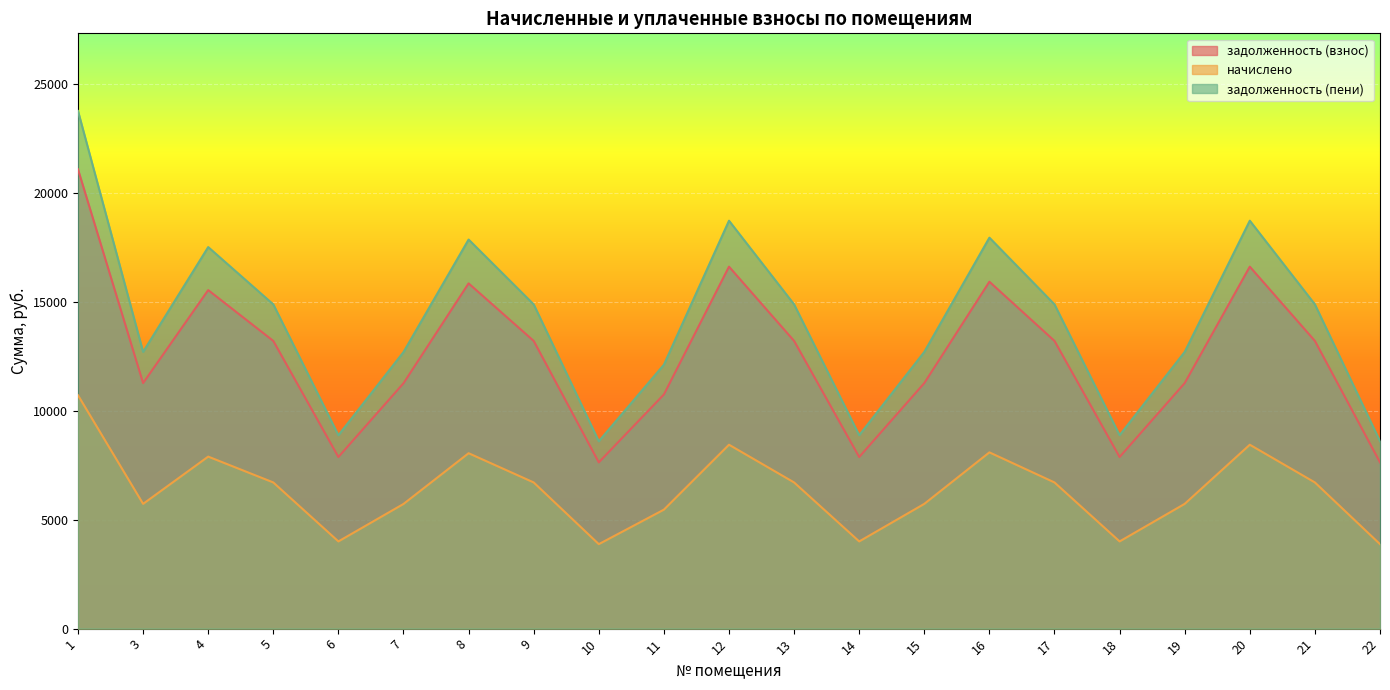

True or false: задолженность (пени) and начислено cross at least once.

False